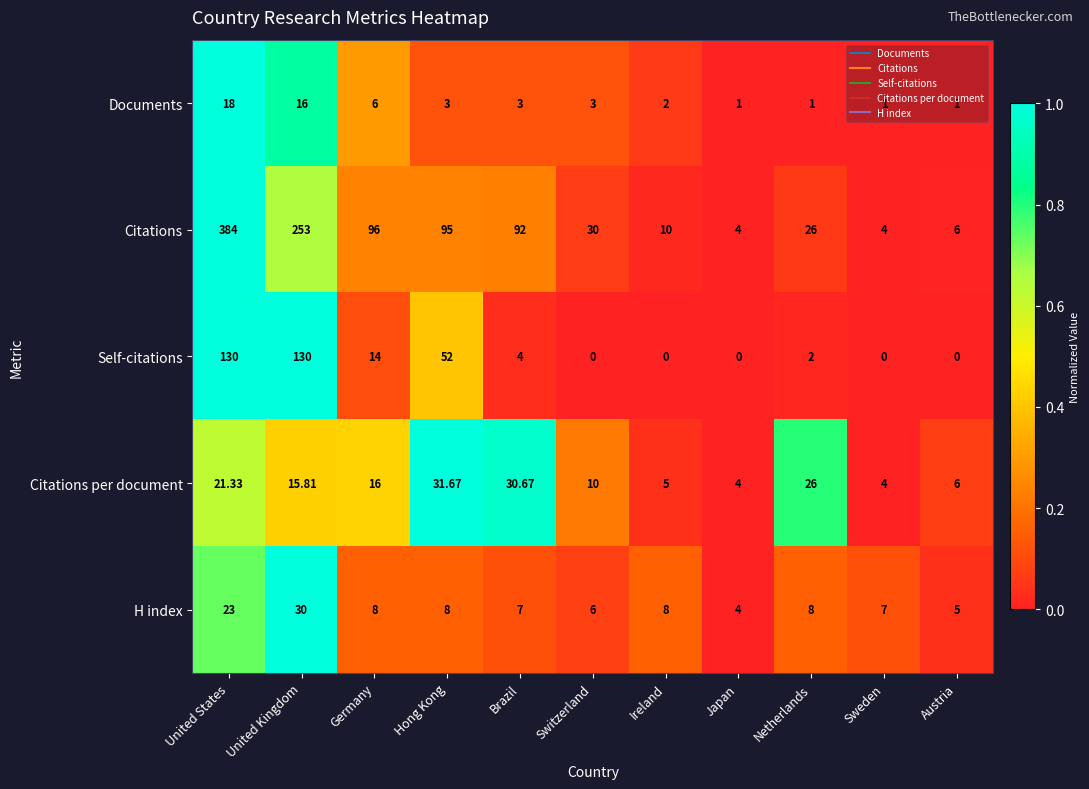

How many distinct data groups are displayed?

5